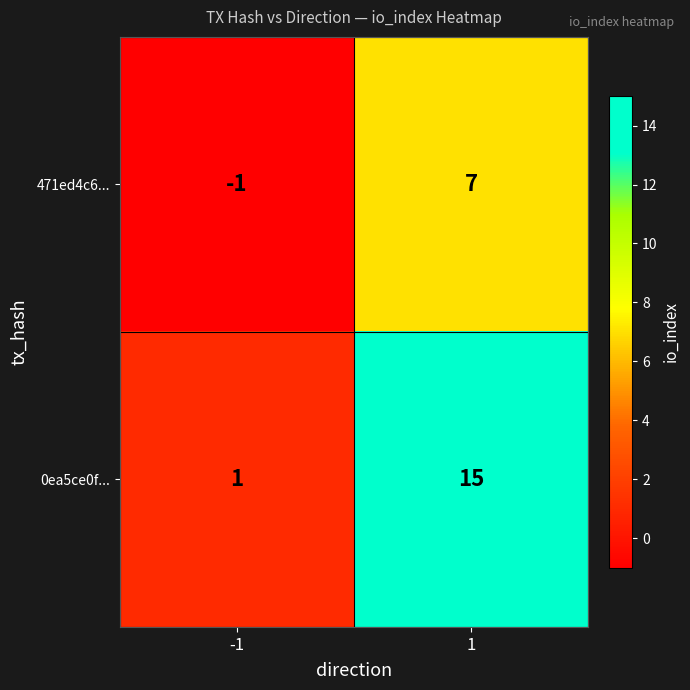

Which series has the widest spread of values?

0ea5ce0f...